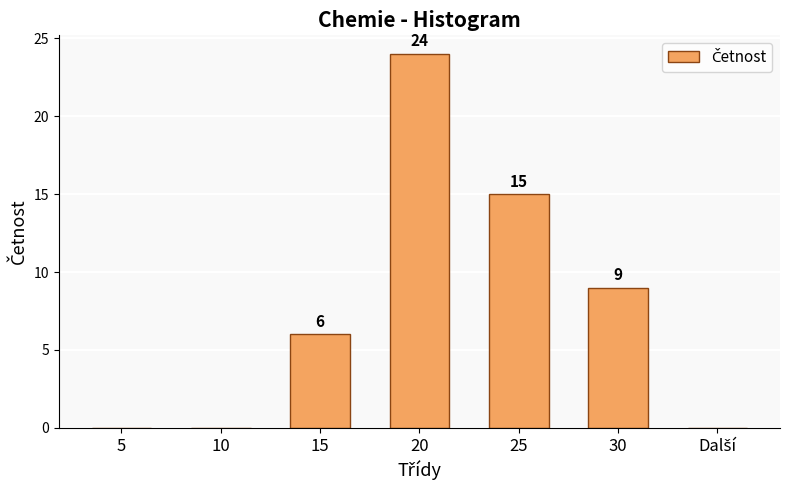

What value does the data have at 20?

24